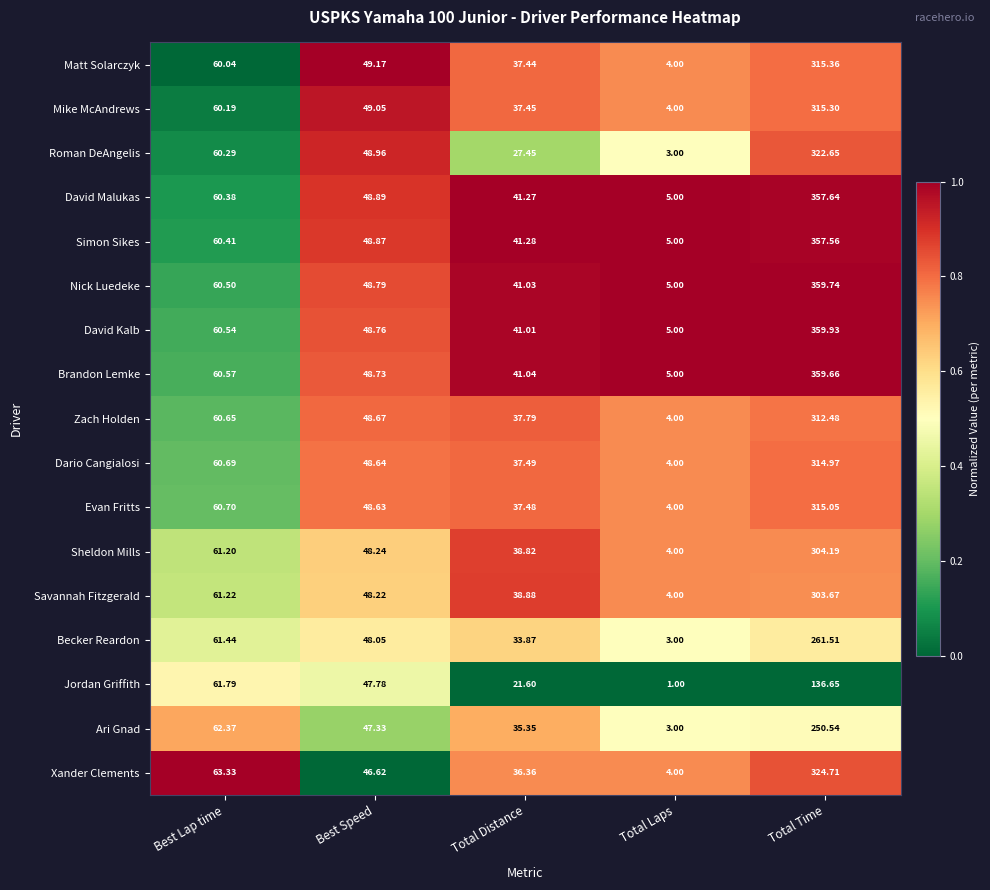

At which label does Sheldon Mills first exceed 48?

Best Lap time